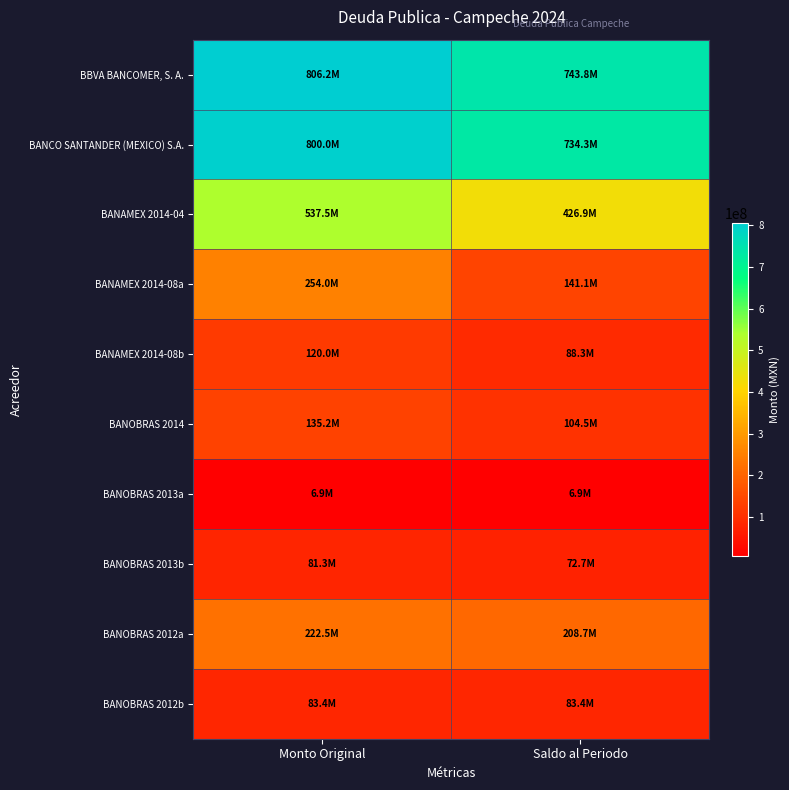

What is the spread (max minus min) of values at Monto Original?

799323116.0